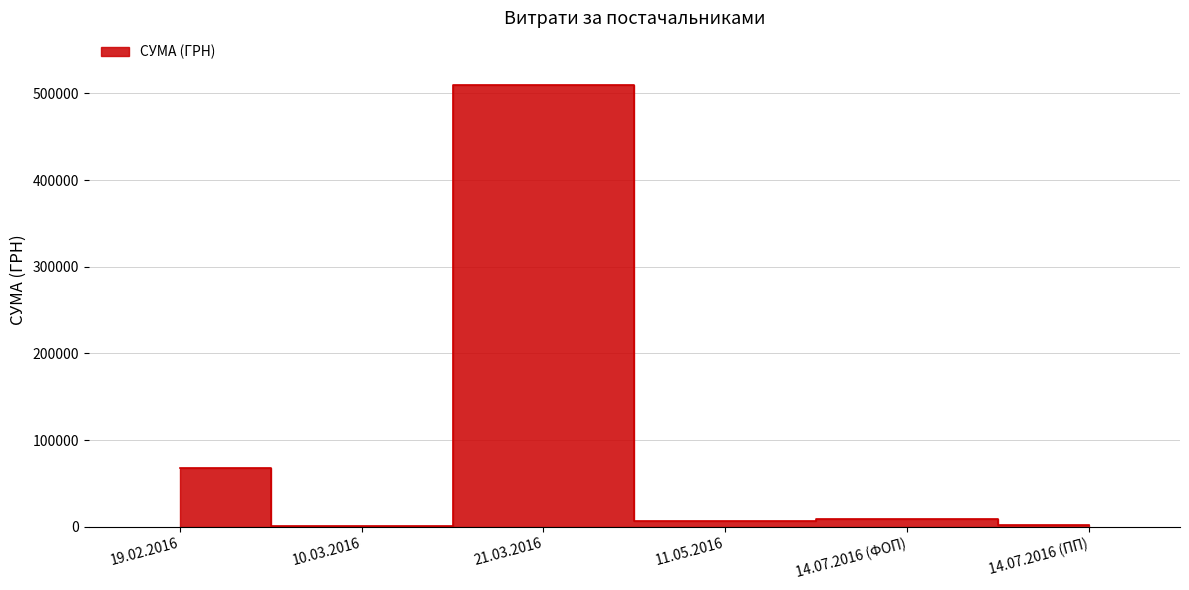

What is the difference between the maximum and minimum values?

508200.6